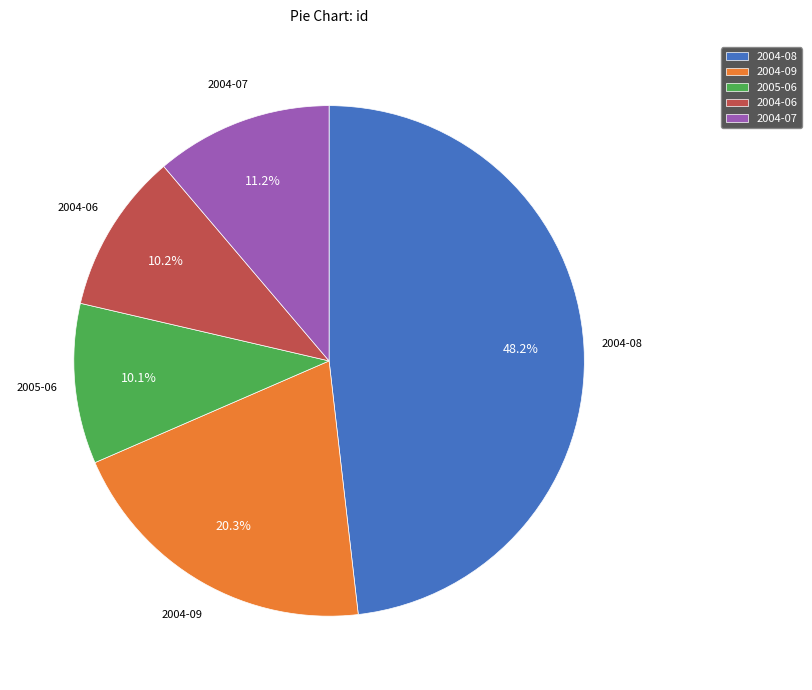

Which category has the biggest portion of the pie?

2004-08